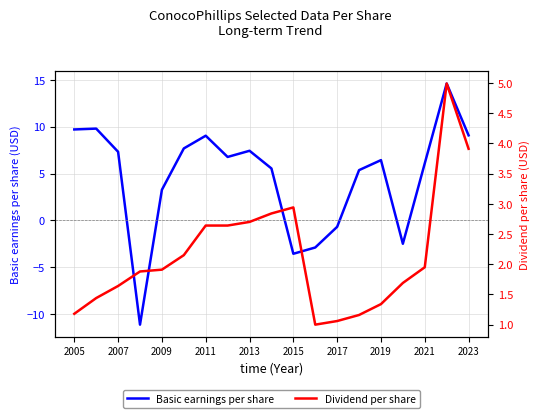

What is the minimum value for Basic earnings per share?

-11.2